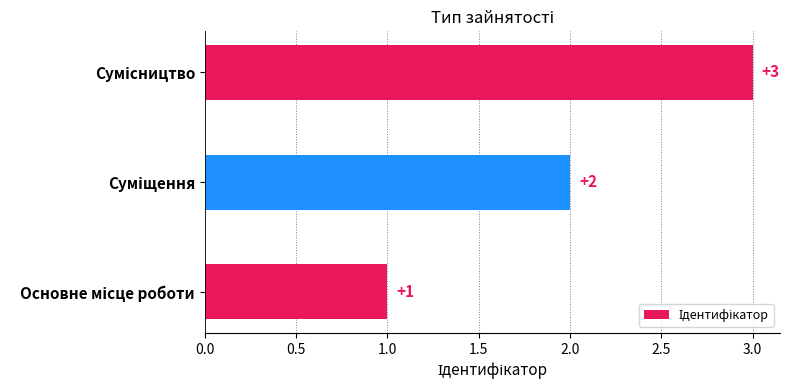

How many values are between 1 and 3?

3